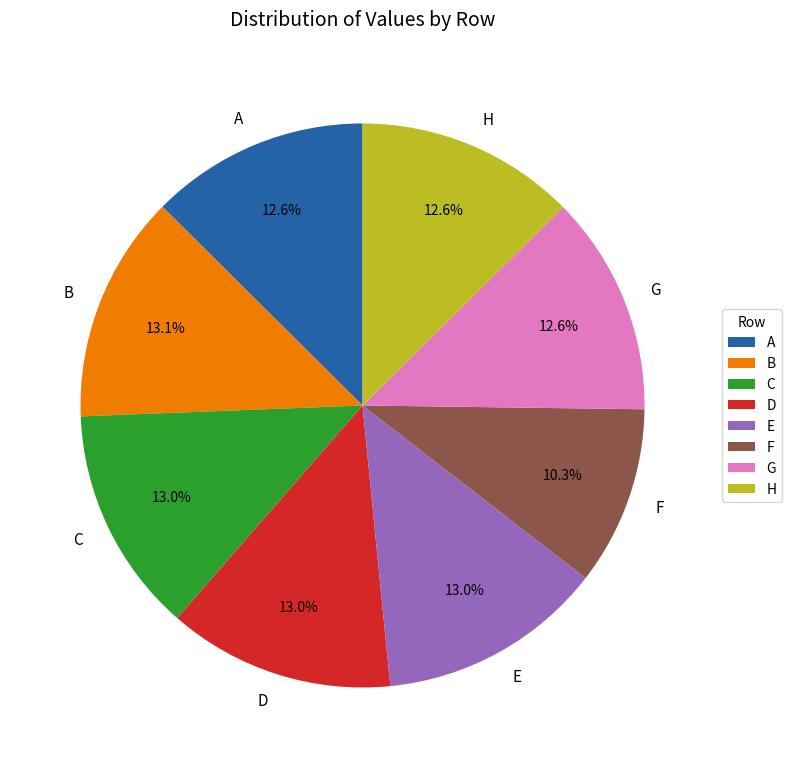

How many slices are in this pie chart?

8